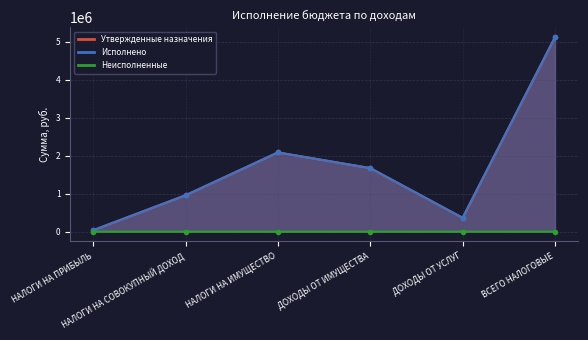

Which has a higher value, НАЛОГИ НА ПРИБЫЛЬ or НАЛОГИ НА ИМУЩЕСТВО?

НАЛОГИ НА ИМУЩЕСТВО